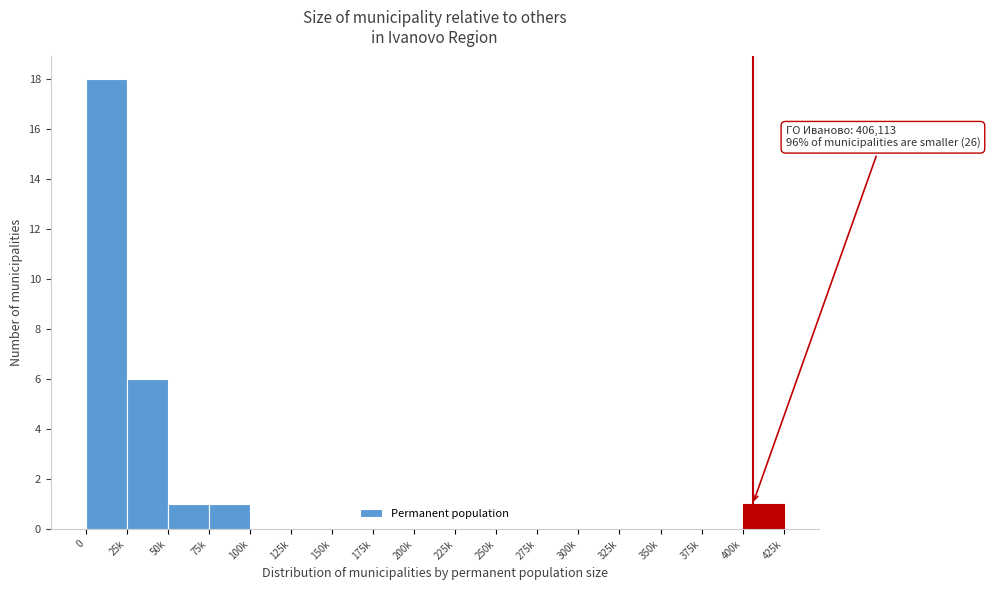

Reading left to right, what are all the values shown in this chart?

0=18	25k=6	50k=1	75k=1	100k=0	125k=0	150k=0	175k=0	200k=0	225k=0	250k=0	275k=0	300k=0	325k=0	350k=0	375k=0	400k=1